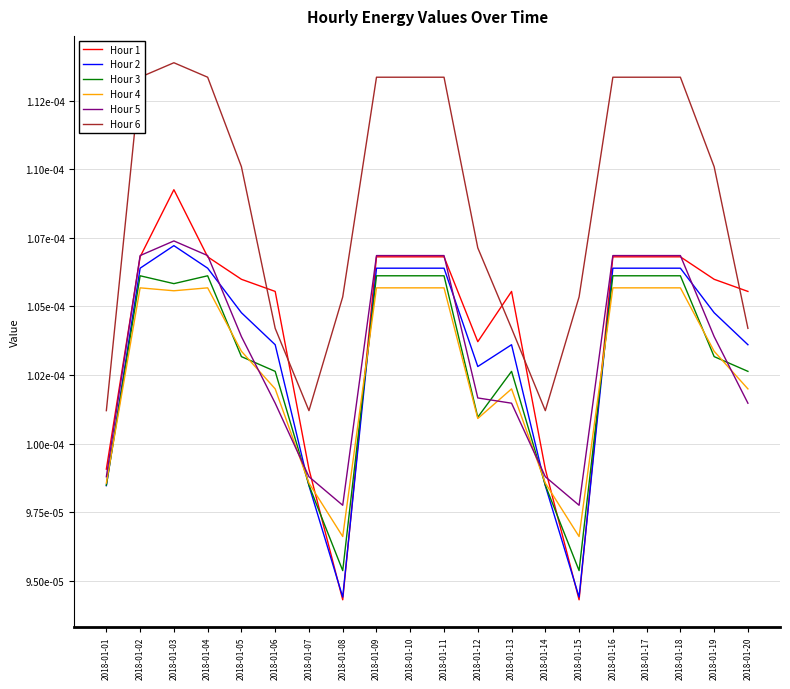

Reading left to right, what are all the values shown in this chart?

Hour 1: 0.0	0.0	0.0	0.0	0.0	0.0	0.0	0.0	0.0	0.0	0.0	0.0	0.0	0.0	0.0	0.0	0.0	0.0	0.0	0.0
Hour 2: 0.0	0.0	0.0	0.0	0.0	0.0	0.0	0.0	0.0	0.0	0.0	0.0	0.0	0.0	0.0	0.0	0.0	0.0	0.0	0.0
Hour 3: 0.0	0.0	0.0	0.0	0.0	0.0	0.0	0.0	0.0	0.0	0.0	0.0	0.0	0.0	0.0	0.0	0.0	0.0	0.0	0.0
Hour 4: 0.0	0.0	0.0	0.0	0.0	0.0	0.0	0.0	0.0	0.0	0.0	0.0	0.0	0.0	0.0	0.0	0.0	0.0	0.0	0.0
Hour 5: 0.0	0.0	0.0	0.0	0.0	0.0	0.0	0.0	0.0	0.0	0.0	0.0	0.0	0.0	0.0	0.0	0.0	0.0	0.0	0.0
Hour 6: 0.0	0.0	0.0	0.0	0.0	0.0	0.0	0.0	0.0	0.0	0.0	0.0	0.0	0.0	0.0	0.0	0.0	0.0	0.0	0.0